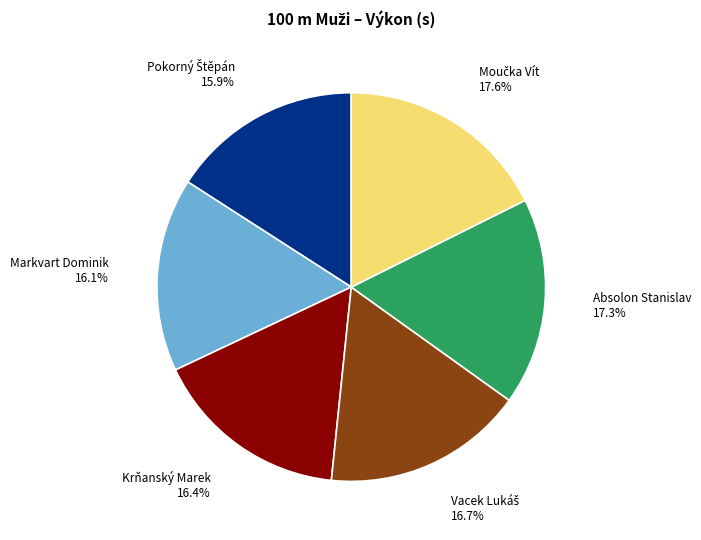

The Markvart Dominik slice represents 2% of the pie. True or false?

False